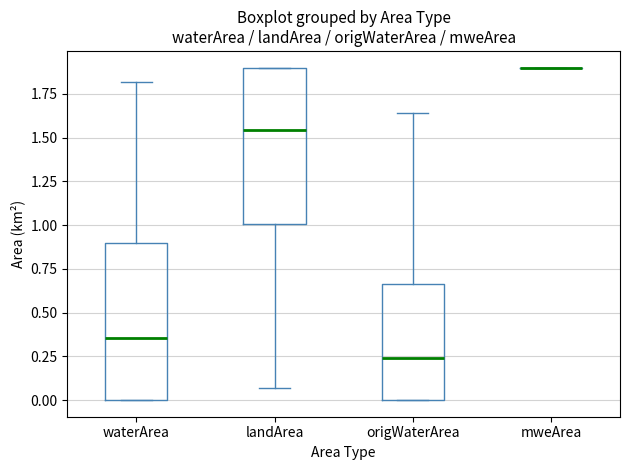

Reading left to right, read every box against the y-axis: the position of its median line, the range the box covers, and the ends of its whiskers. The values are not printed on the chart, so give them approximately, as read against the axis.

waterArea: median 0.35, box 0.00 to 0.90, whiskers 0.00 to 1.80
landArea: median 1.55, box 1.00 to 1.90, whiskers 0.05 to 1.90
origWaterArea: median 0.25, box 0.00 to 0.65, whiskers 0.00 to 1.65
mweArea: box collapsed to a line at 1.90, whiskers 1.90 to 1.90